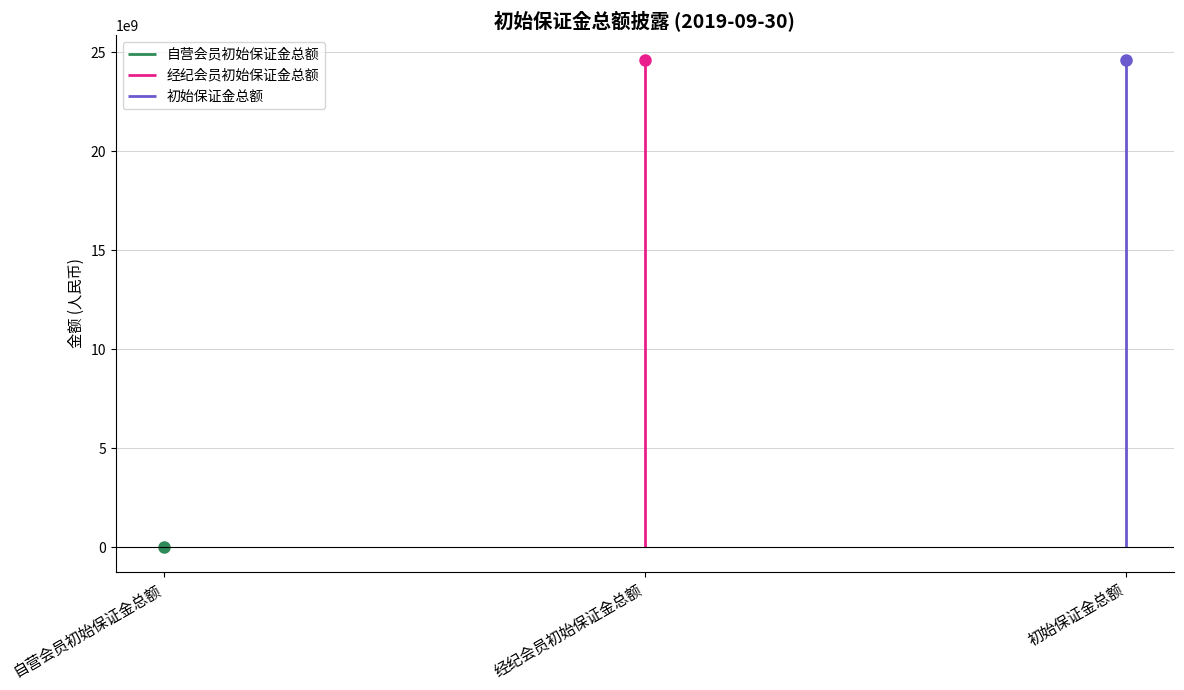

The value at 经纪会员初始保证金总额 is 24638363456.2. True or false?

True